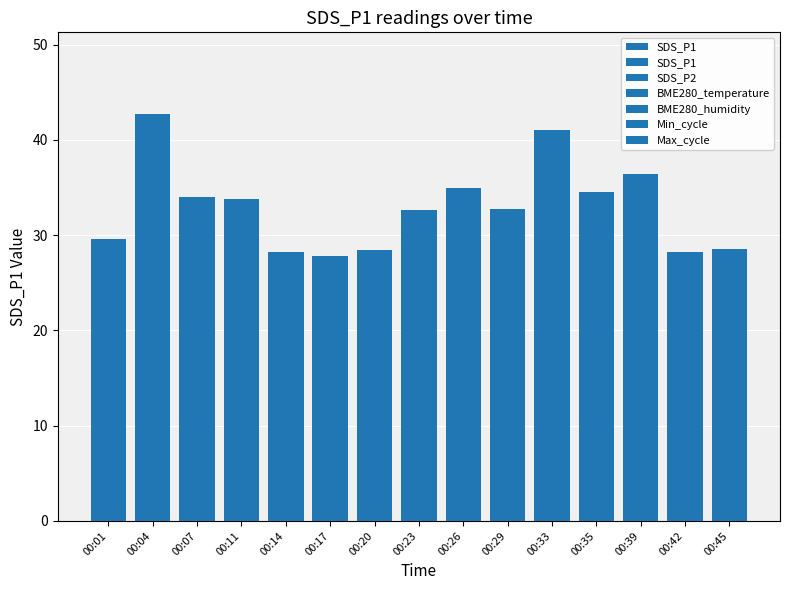

What is the difference between the second highest and minimum values?

13.2